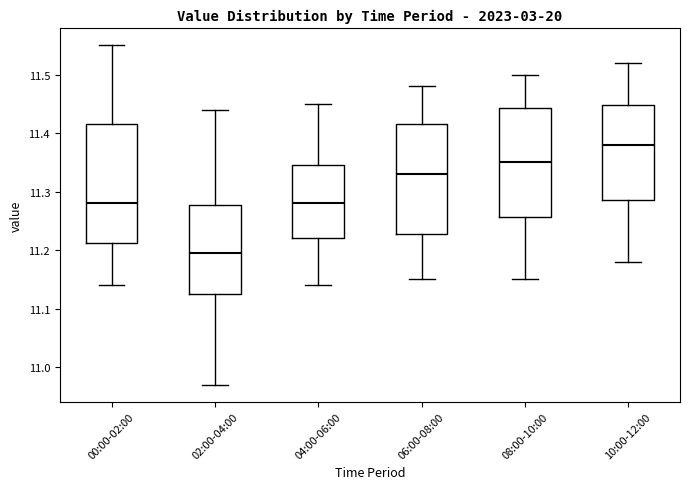

Reading left to right, read every box against the y-axis: the position of its median line, the range the box covers, and the ends of its whiskers. The values are not printed on the chart, so give them approximately, as read against the axis.

00:00-02:00: median 11.28, box 11.21 to 11.42, whiskers 11.14 to 11.55
02:00-04:00: median 11.20, box 11.13 to 11.28, whiskers 10.97 to 11.44
04:00-06:00: median 11.28, box 11.22 to 11.35, whiskers 11.14 to 11.45
06:00-08:00: median 11.33, box 11.23 to 11.42, whiskers 11.15 to 11.48
08:00-10:00: median 11.35, box 11.26 to 11.44, whiskers 11.15 to 11.50
10:00-12:00: median 11.38, box 11.29 to 11.45, whiskers 11.18 to 11.52